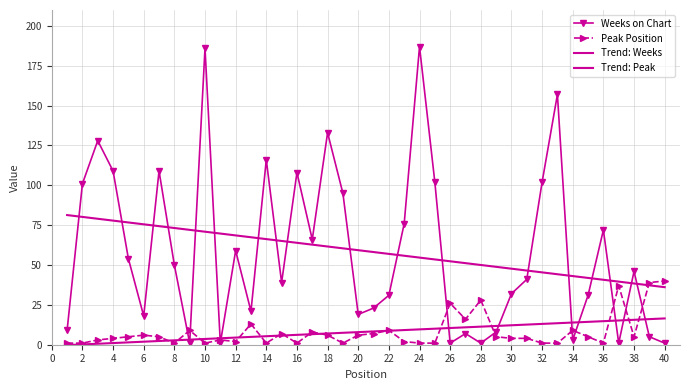

Reading left to right, what are all the values shown in this chart?

Weeks on Chart: 9.0	101.0	128.0	109.0	54.0	18.0	109.0	50.0	1.0	186.0	1.0	59.0	21.0	116.0	39.0	108.0	66.0	133.0	95.0	19.0	23.0	31.0	76.0	187.0	102.0	1.0	7.0	1.0	8.0	32.0	41.0	102.0	157.0	3.0	31.0	72.0	1.0	46.0	5.0	1.0
Peak Position: 1.0	1.0	3.0	4.0	5.0	6.0	5.0	1.0	9.0	1.0	3.0	2.0	13.0	1.0	7.0	1.0	8.0	6.0	1.0	6.0	7.0	9.0	2.0	1.0	1.0	26.0	16.0	28.0	5.0	4.0	4.0	1.0	1.0	9.0	5.0	1.0	37.0	5.0	39.0	40.0
Trend: Weeks: 81.3	80.2	79.0	77.9	76.7	75.5	74.4	73.2	72.1	70.9	69.7	68.6	67.4	66.3	65.1	63.9	62.8	61.6	60.5	59.3	58.1	57.0	55.8	54.7	53.5	52.3	51.2	50.0	48.9	47.7	46.5	45.4	44.2	43.1	41.9	40.7	39.6	38.4	37.3	36.1
Trend: Peak: -0.2	0.2	0.6	1.0	1.5	1.9	2.3	2.8	3.2	3.6	4.0	4.5	4.9	5.3	5.8	6.2	6.6	7.1	7.5	7.9	8.3	8.8	9.2	9.6	10.1	10.5	10.9	11.3	11.8	12.2	12.6	13.1	13.5	13.9	14.3	14.8	15.2	15.6	16.1	16.5